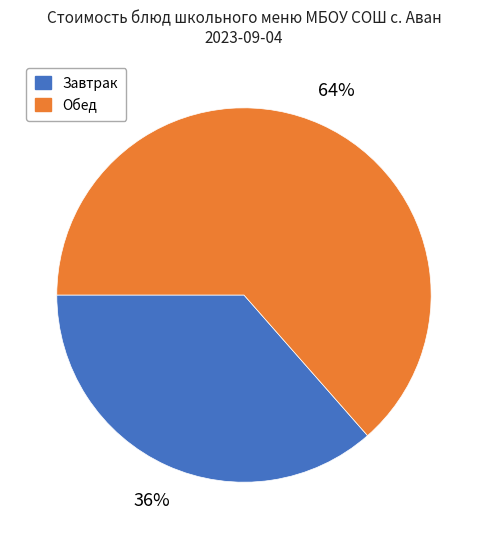

To the nearest percent, what percentage of the pie is Завтрак?

36%